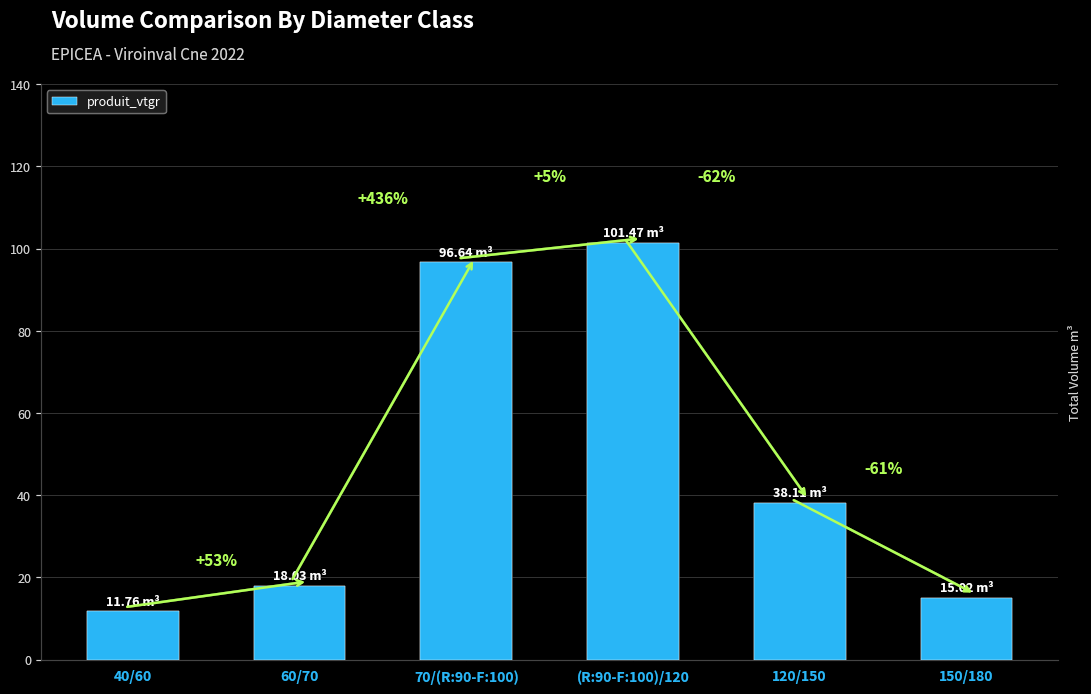

Between (R:90-F:100)/120 and 70/(R:90-F:100), which is larger?

(R:90-F:100)/120